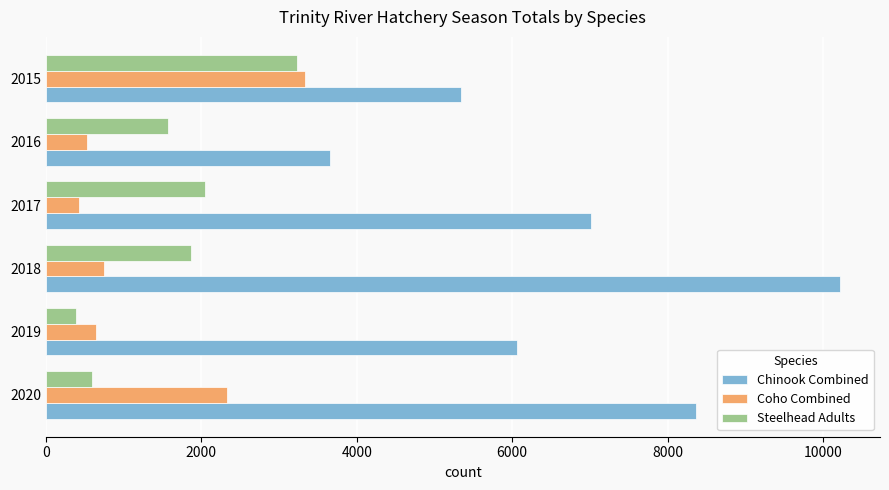

What is the difference between the maximum and minimum values in the Coho Combined series?

2915